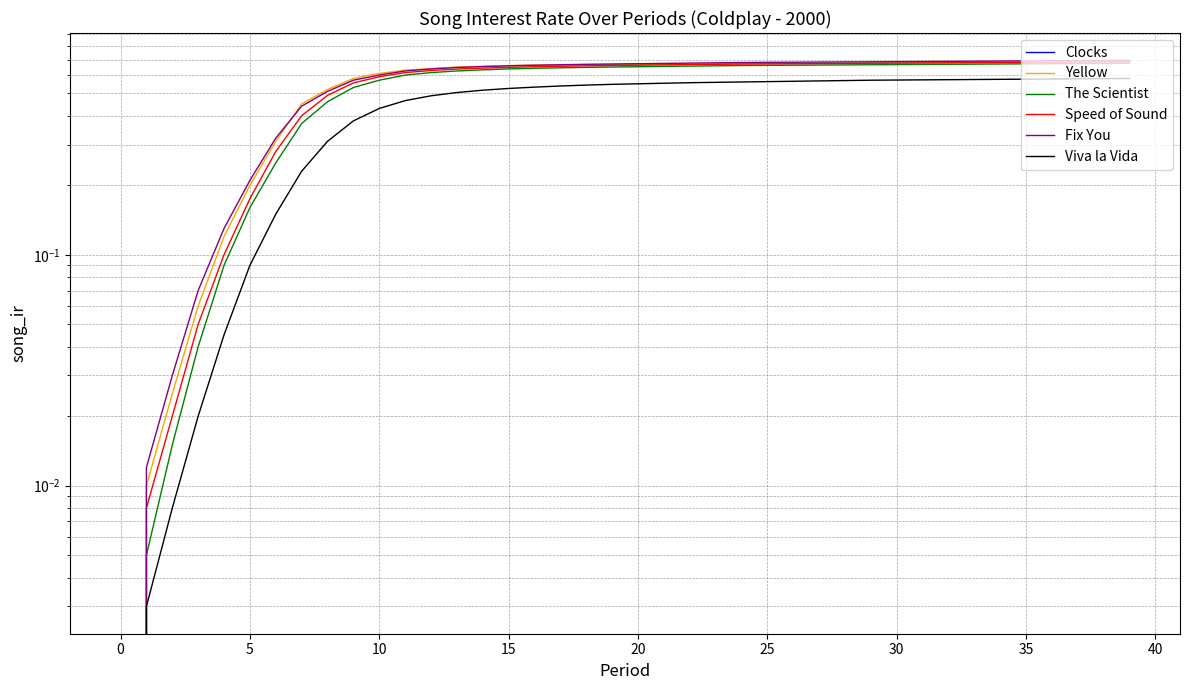

The Viva la Vida series shows 0.9 at 24. True or false?

False